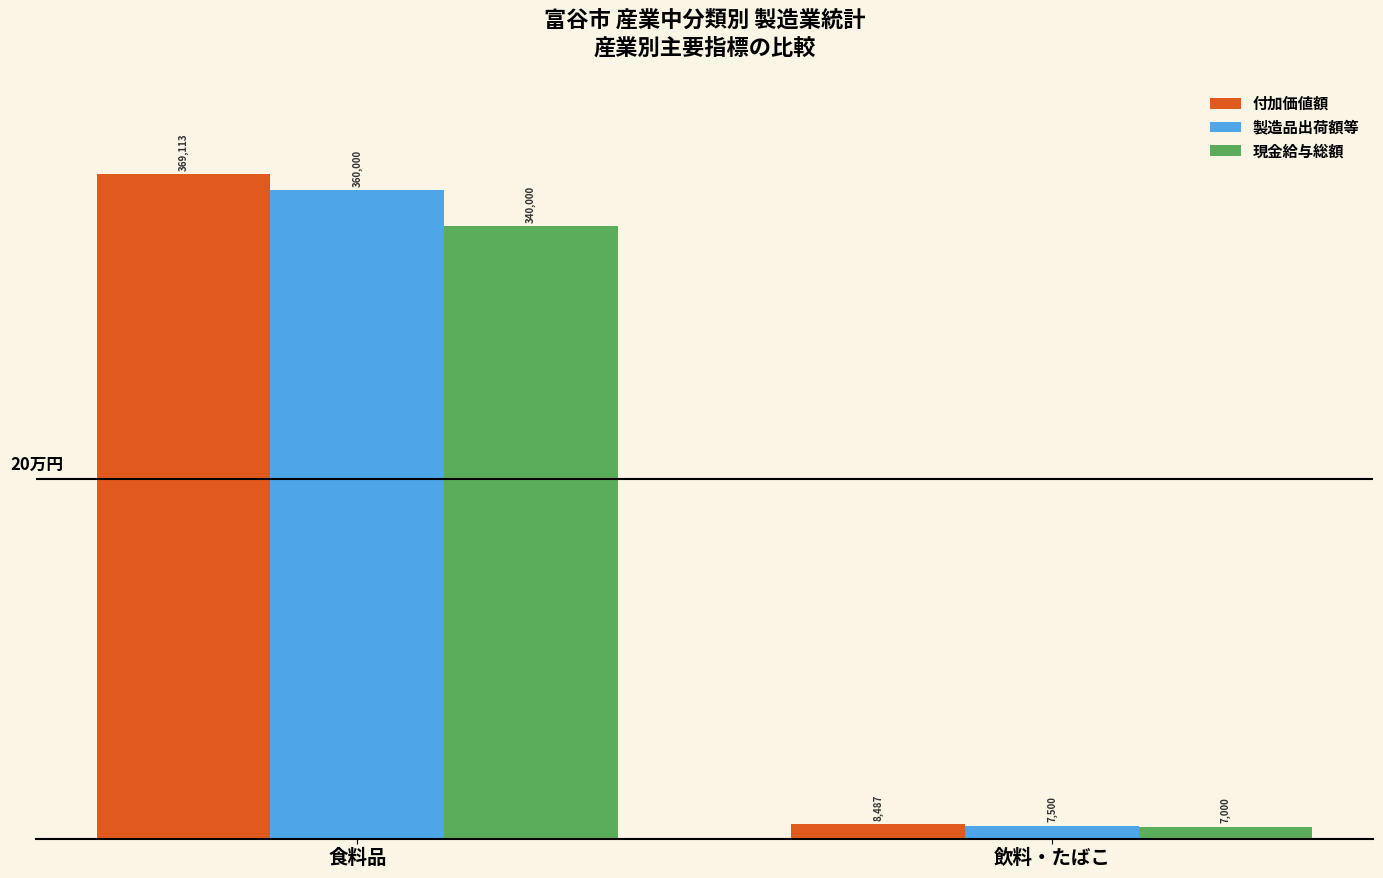

Reading right to left, extract all data points from this chart.

付加価値額: 8487	369113
製造品出荷額等: 7500	360000
現金給与総額: 7000	340000